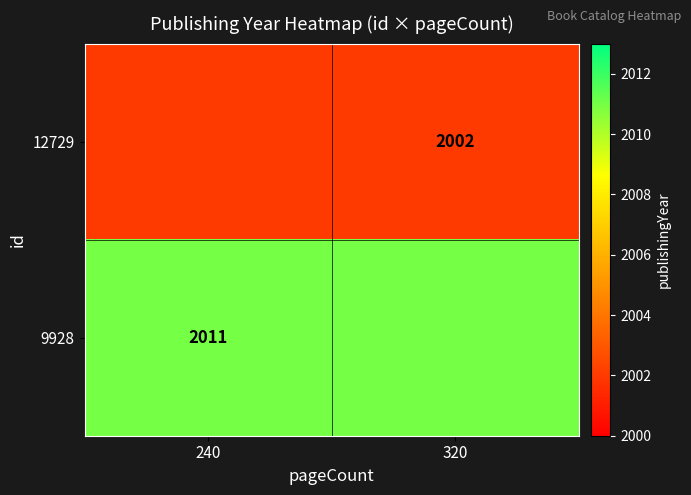

The 12729 series shows 1021 at 320. True or false?

False